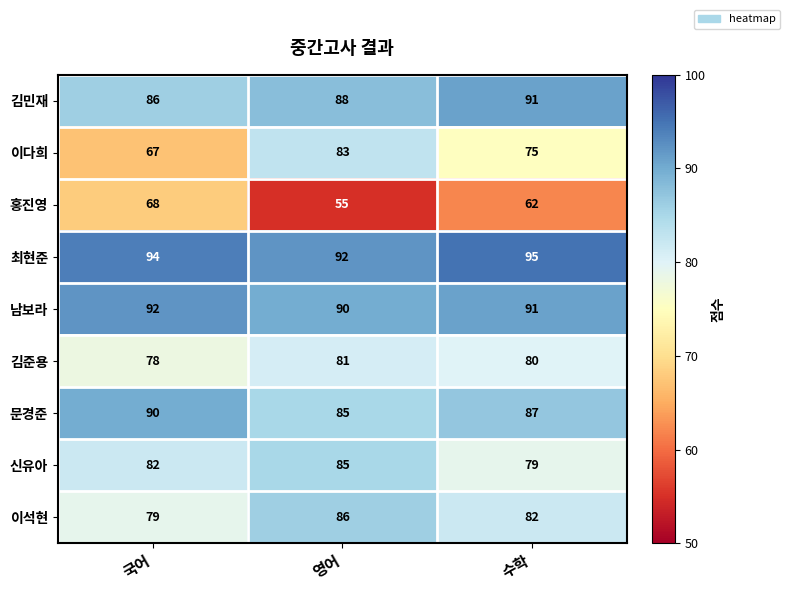

Reading left to right, list all the values displayed in this chart.

김민재: 86	88	91
이다희: 67	83	75
홍진영: 68	55	62
최현준: 94	92	95
남보라: 92	90	91
김준용: 78	81	80
문경준: 90	85	87
신유아: 82	85	79
이석현: 79	86	82